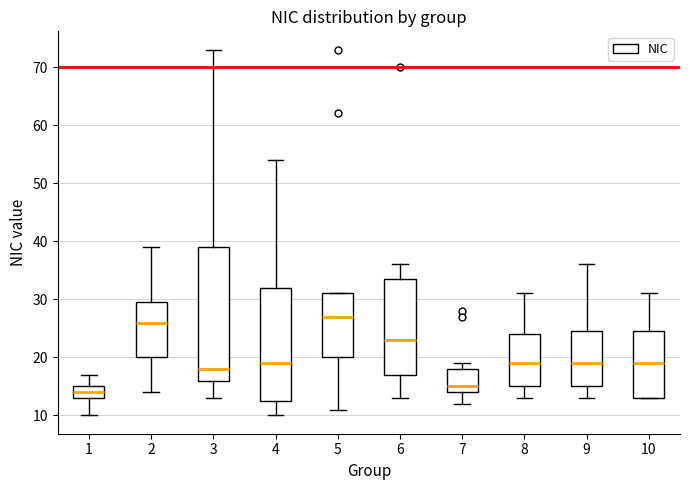

Which box's median line is the lowest?

1